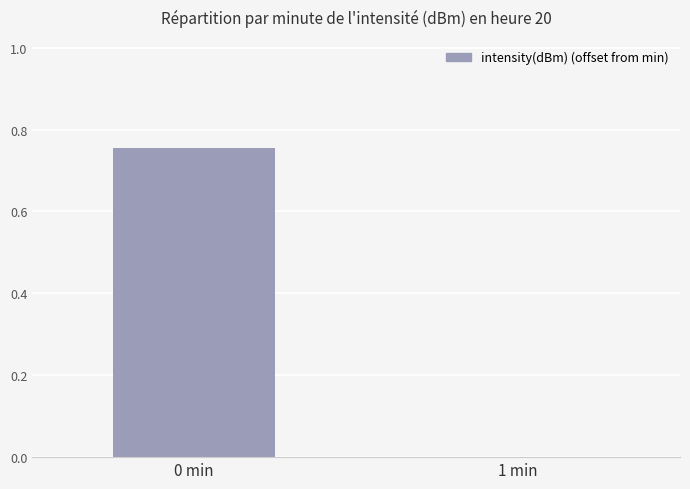

What is the change in value from 0 min to 1 min?

-0.8